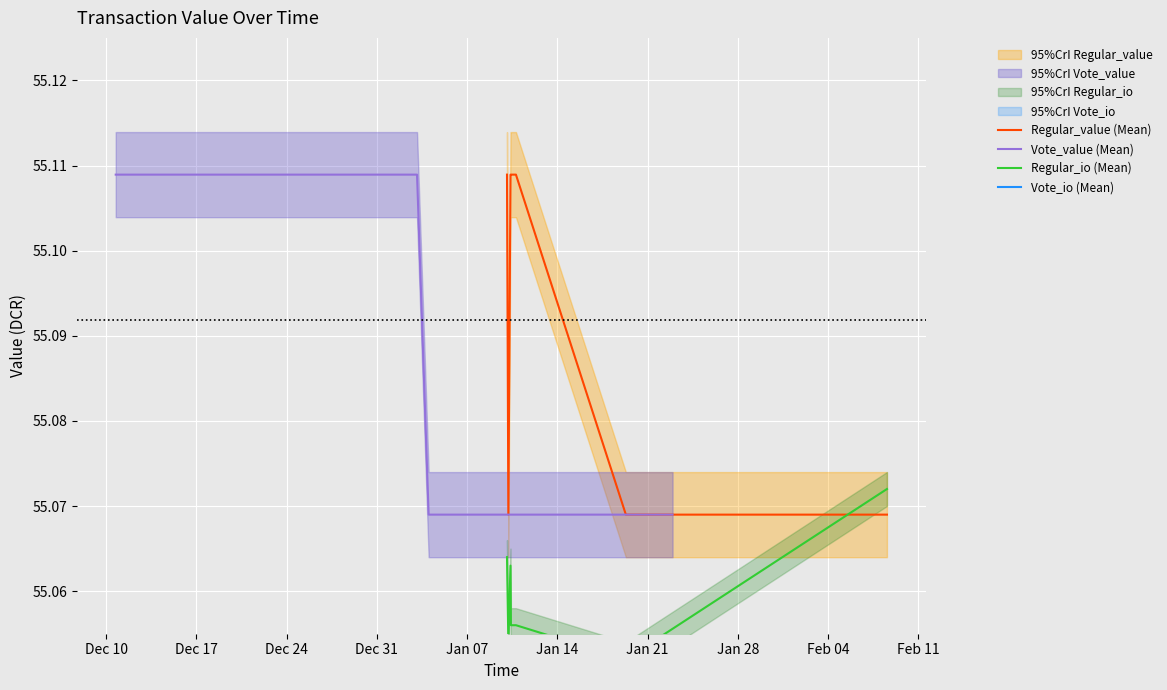

True or false: Vote_io (Mean) and Regular_value (Mean) intersect in this chart.

False